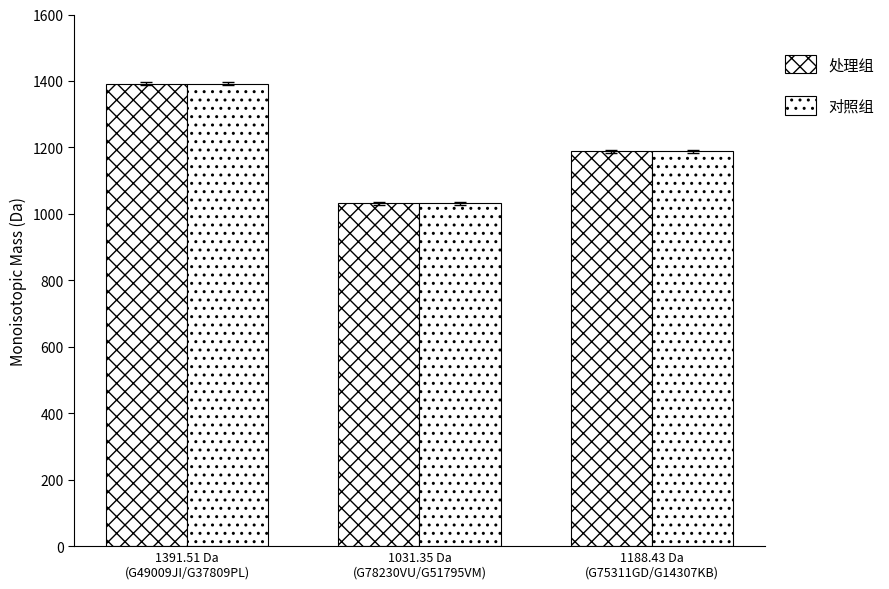

How many data points in 对照组 are above 1188?

2